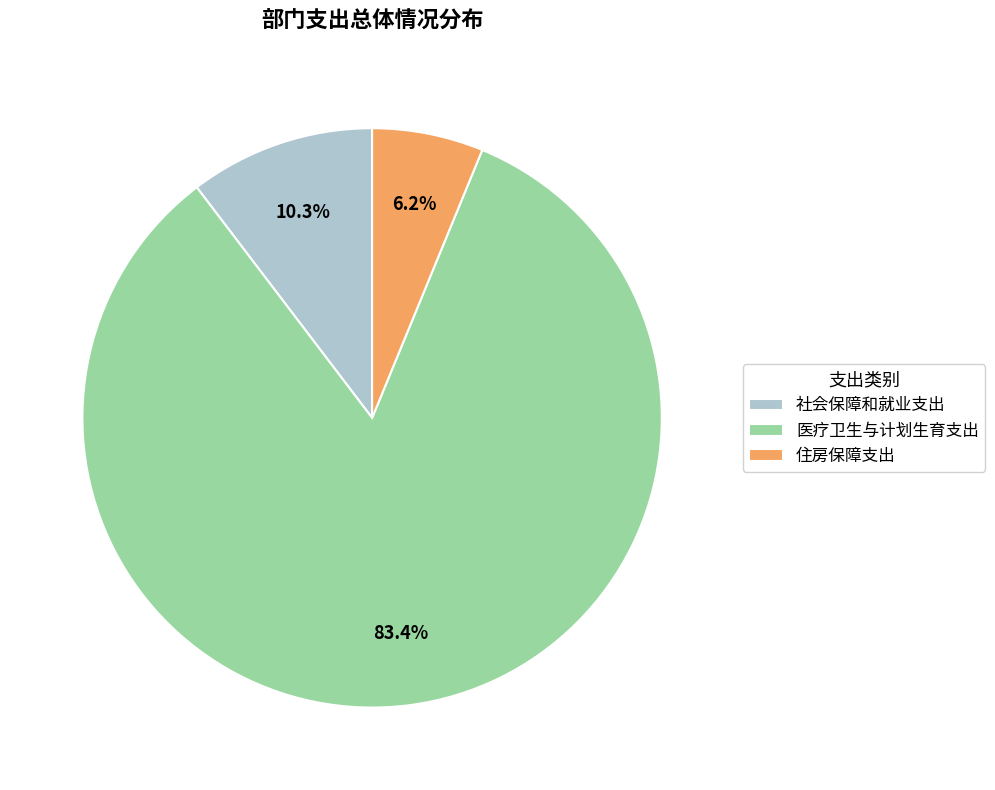

Does 医疗卫生与计划生育支出 represent more than half of the total?

Yes